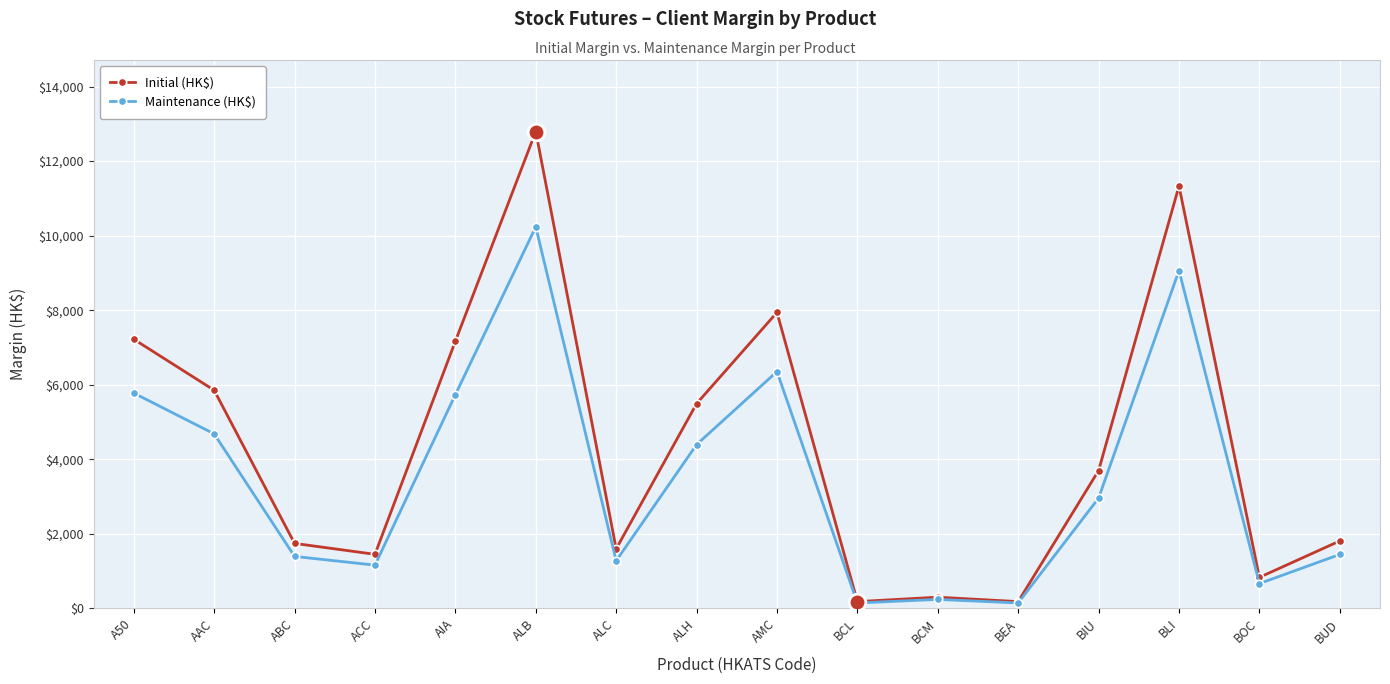

Is this an area chart (filled region under the line)?

No